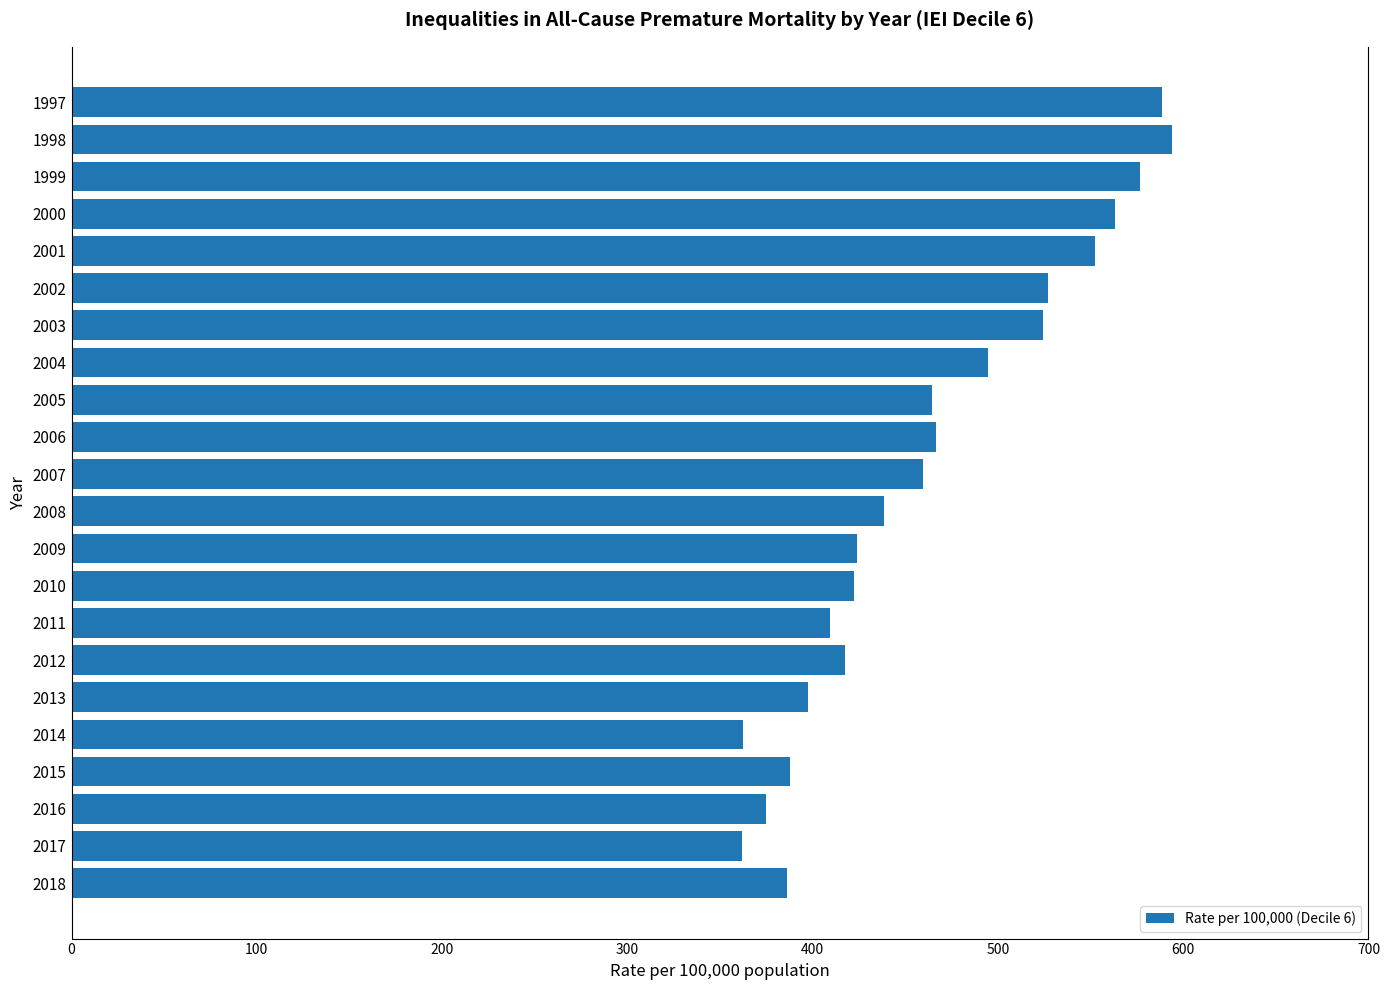

Does the chart contain stacked bars?

No